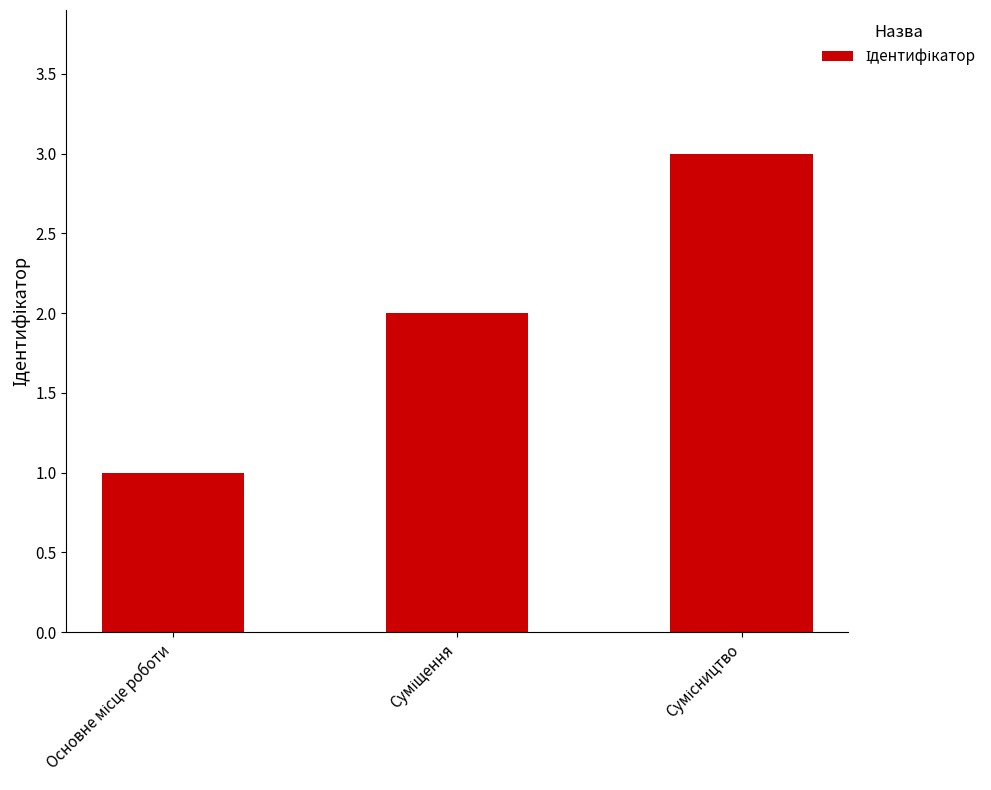

What is the greatest value displayed?

3